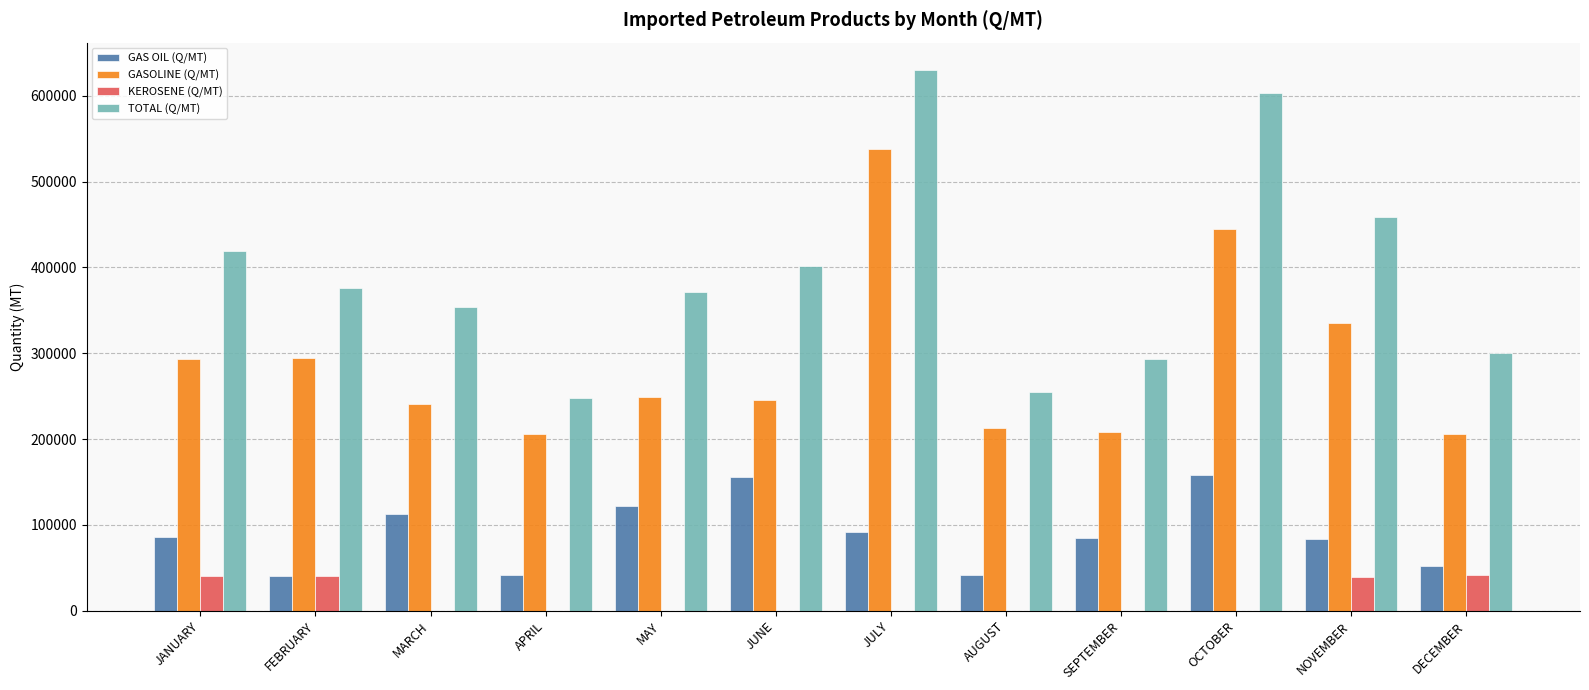

What is the maximum value for GASOLINE (Q/MT)?

538320.0